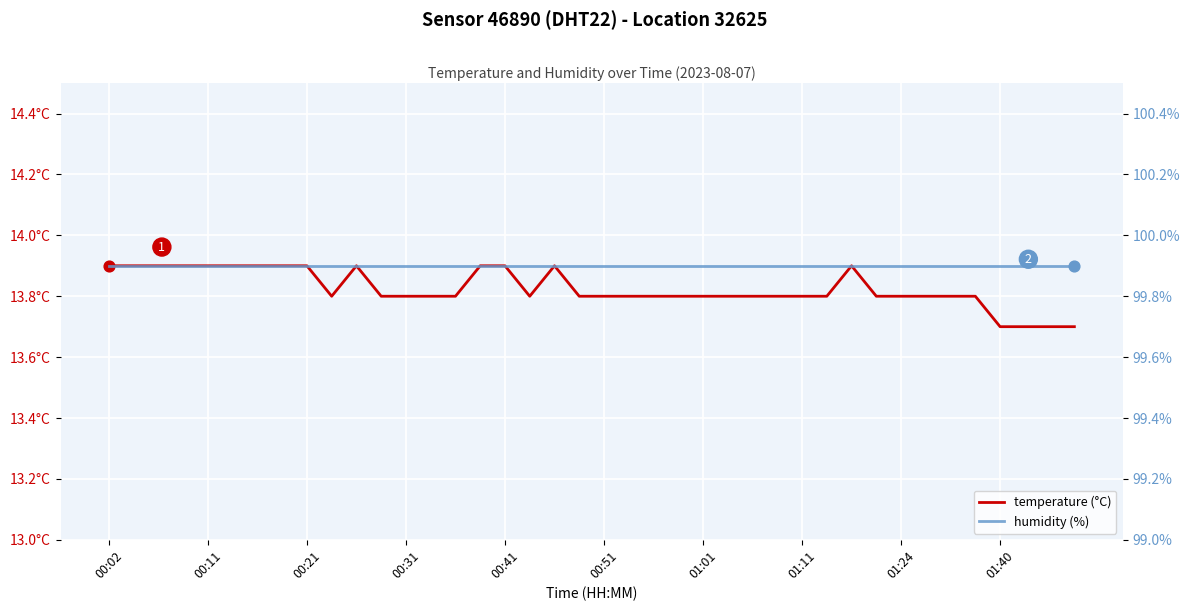

Which series reaches the minimum Y coordinate?

temperature (°C)